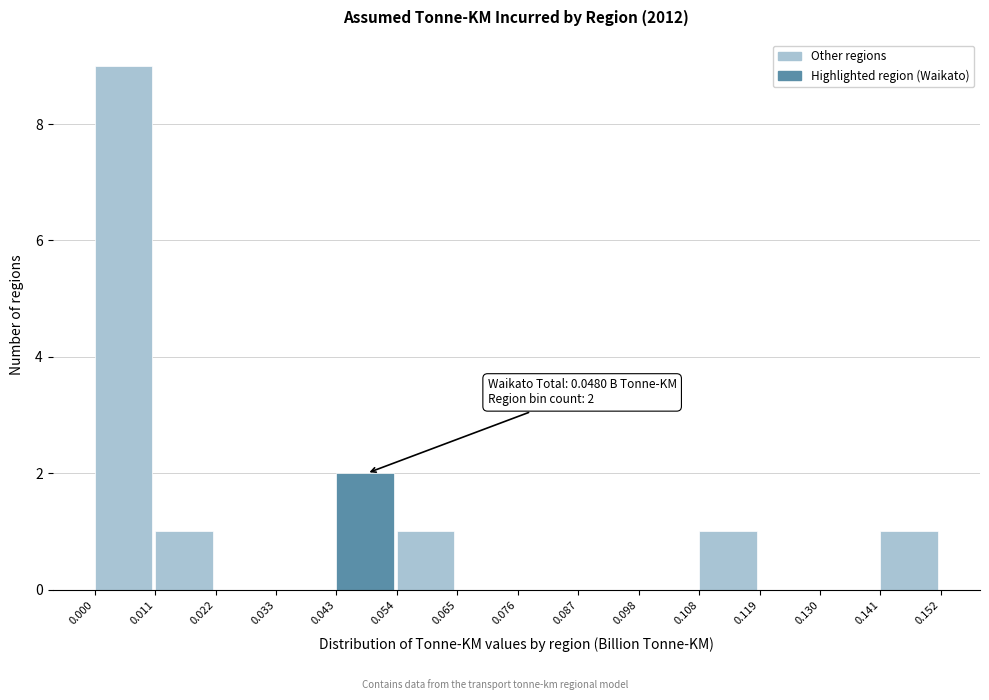

Which range on the x-axis has the tallest bar?

0.000 to 0.011